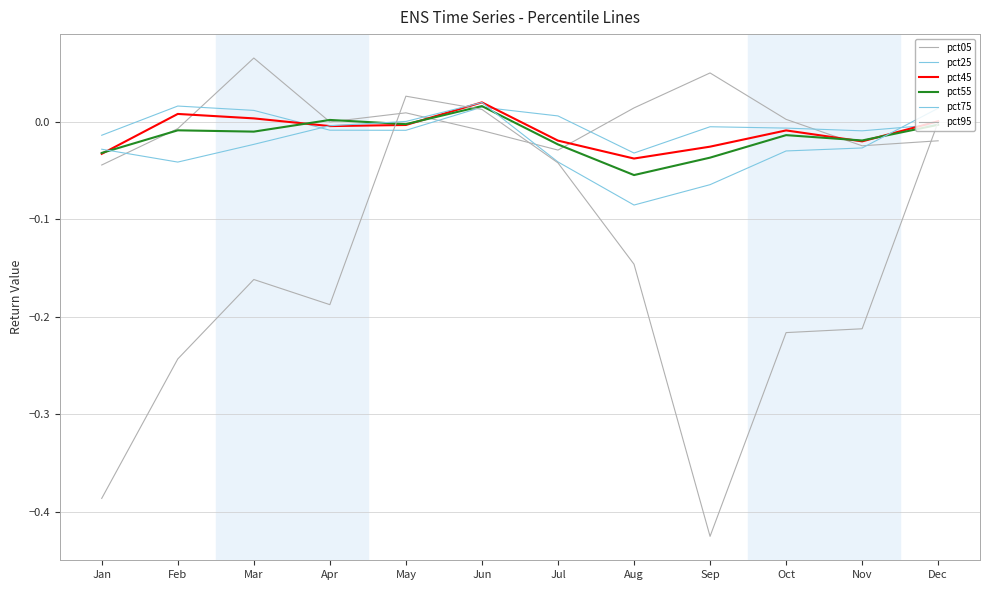

How many lines are shown in the chart?

6